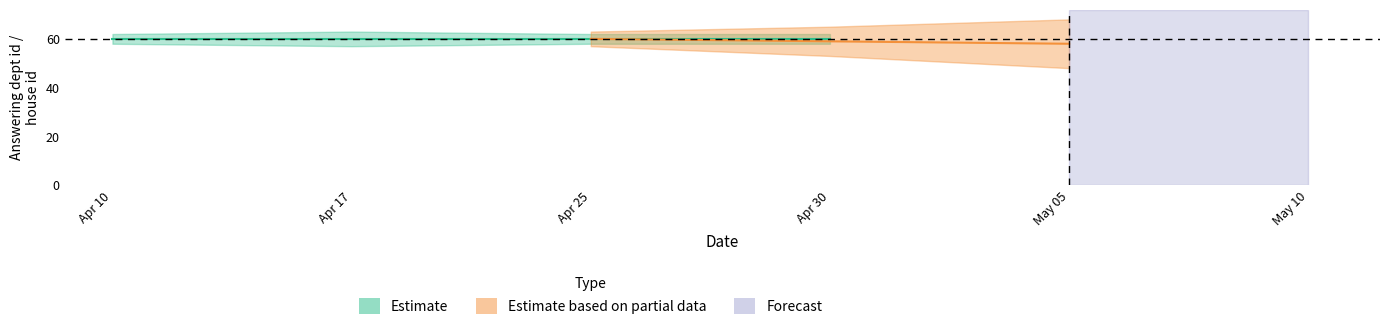

Is it true that answering dept id equals 15 at 2019-04-10?

False